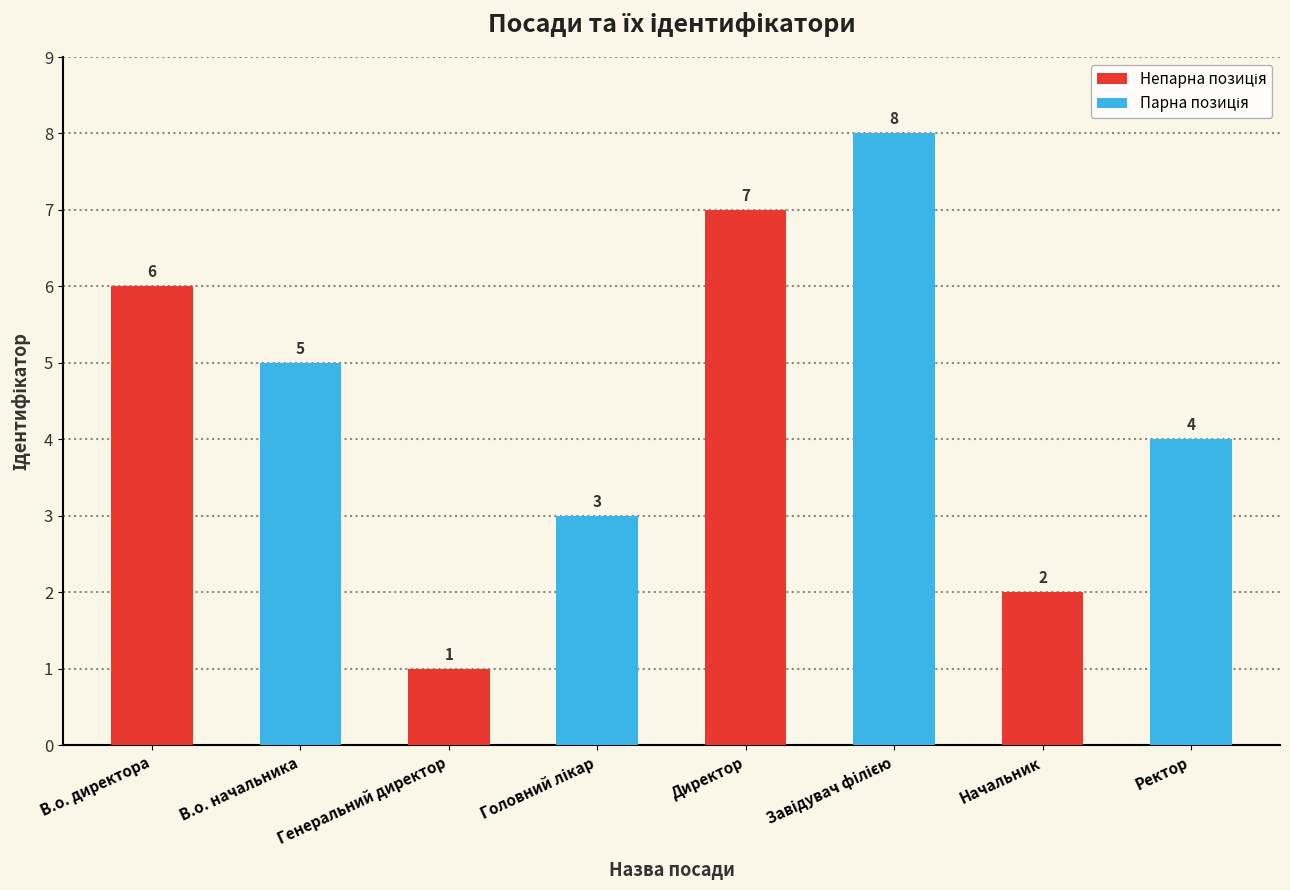

What is the ratio of the value at В.о. начальника to the value at Генеральний директор?

5.0